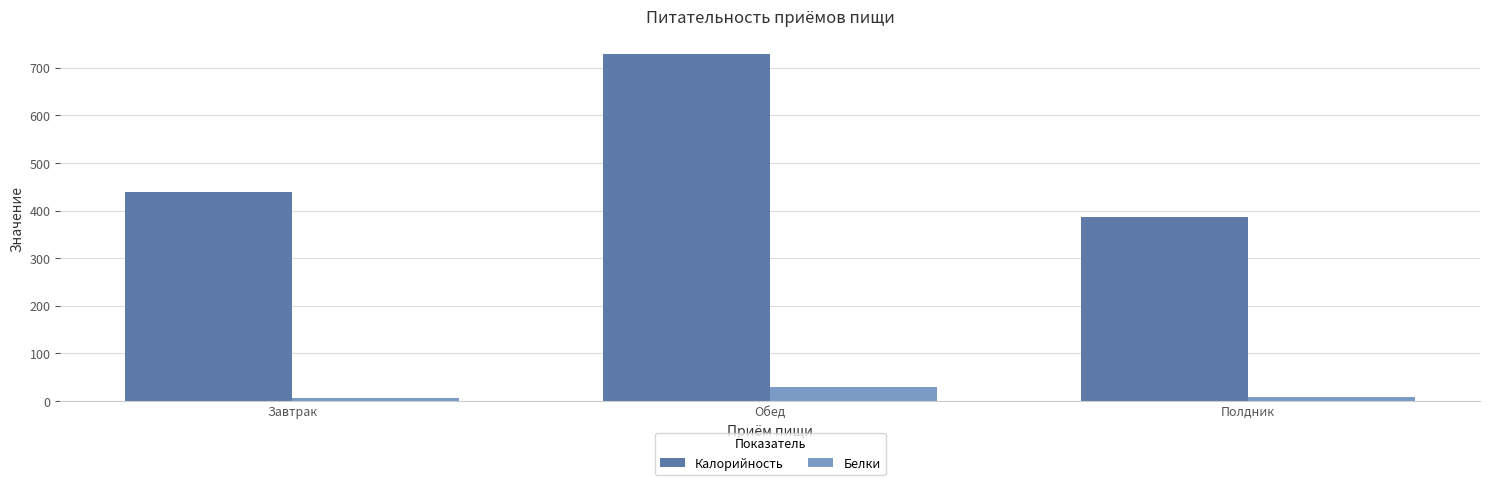

What are all the series names shown in the legend?

Калорийность, Белки